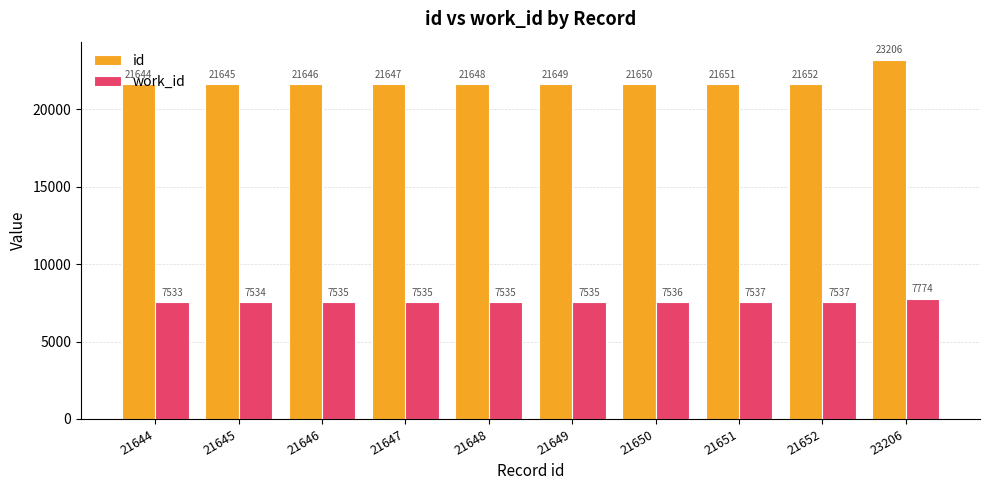

The id series shows 21651 at 21651. True or false?

True